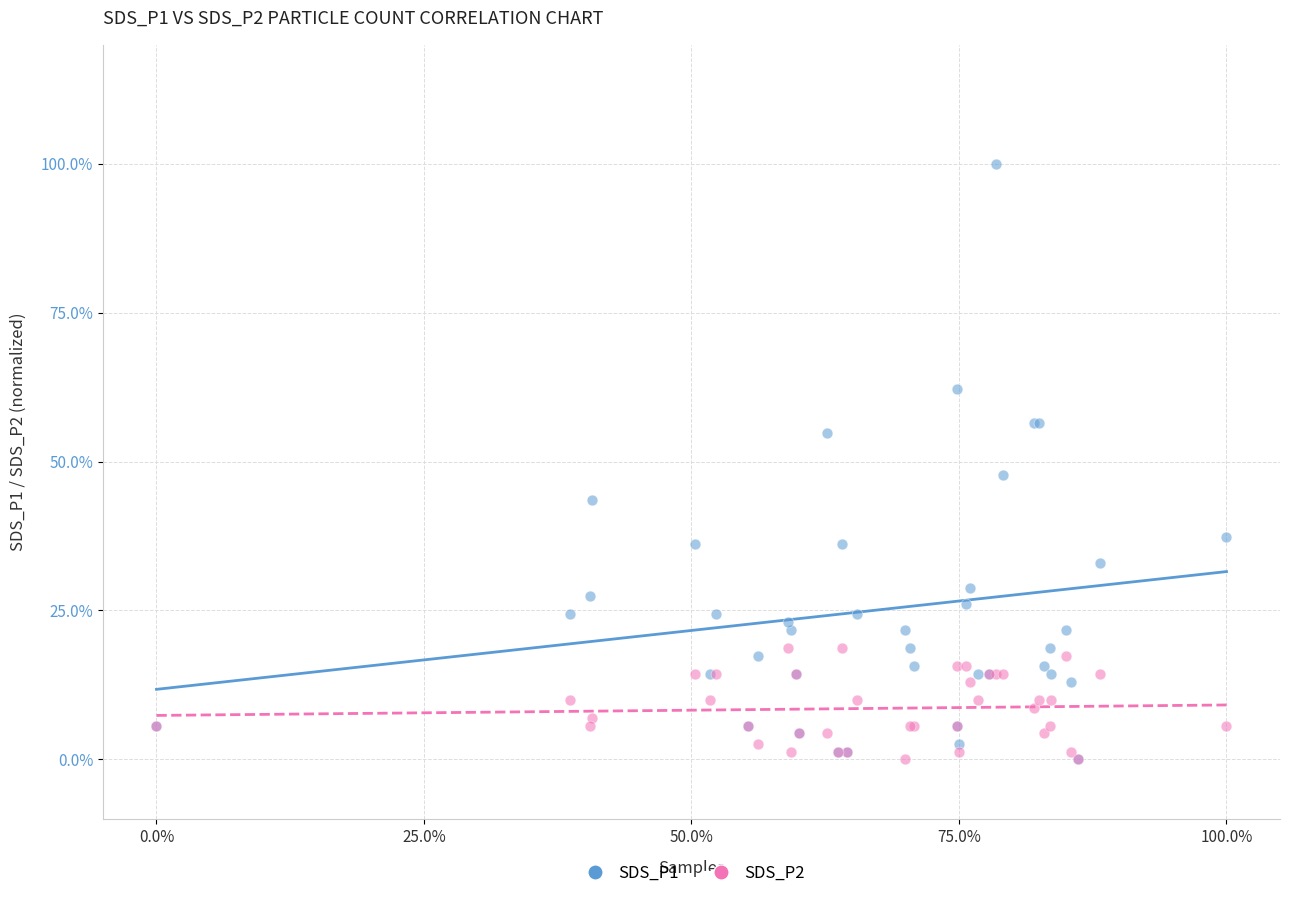

Which series has the widest spread of Y values?

SDS_P1